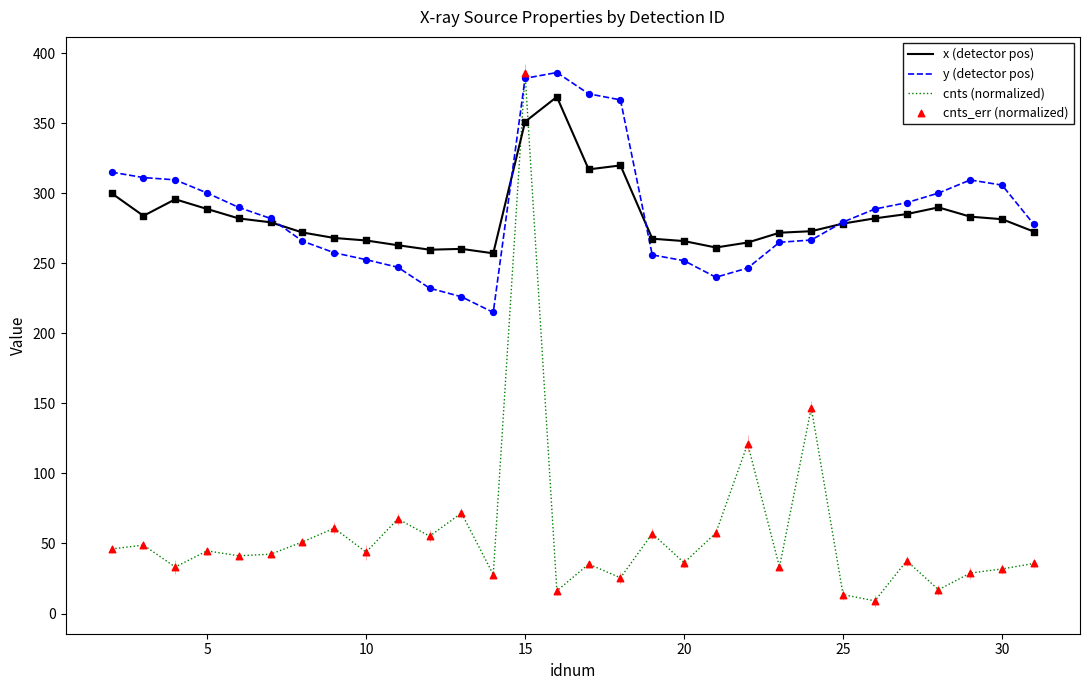

Which series ends up on top after the final intersection of x (detector pos) and cnts (normalized)?

x (detector pos)